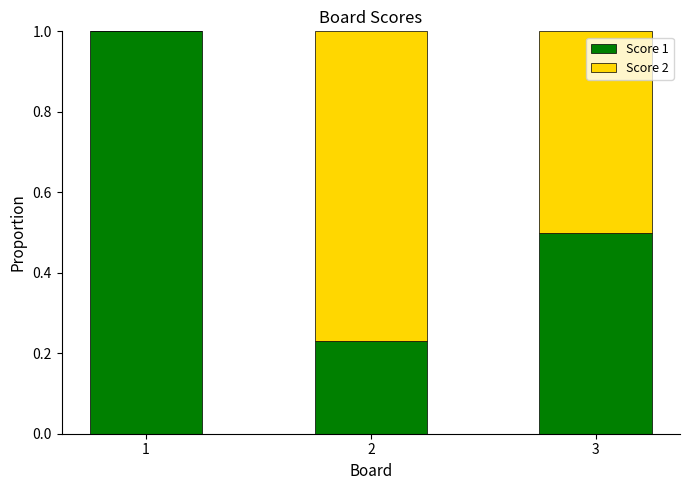

Is it true that Score 1 equals 1.7 at 1?

False